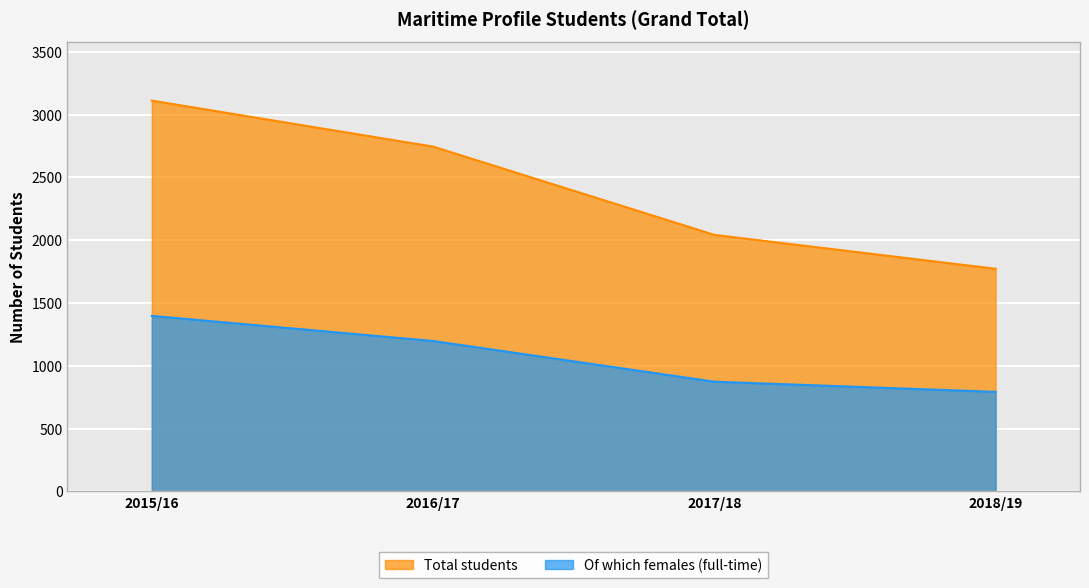

What is the difference between the Total students values at 2018/19 and 2015/16?

1339